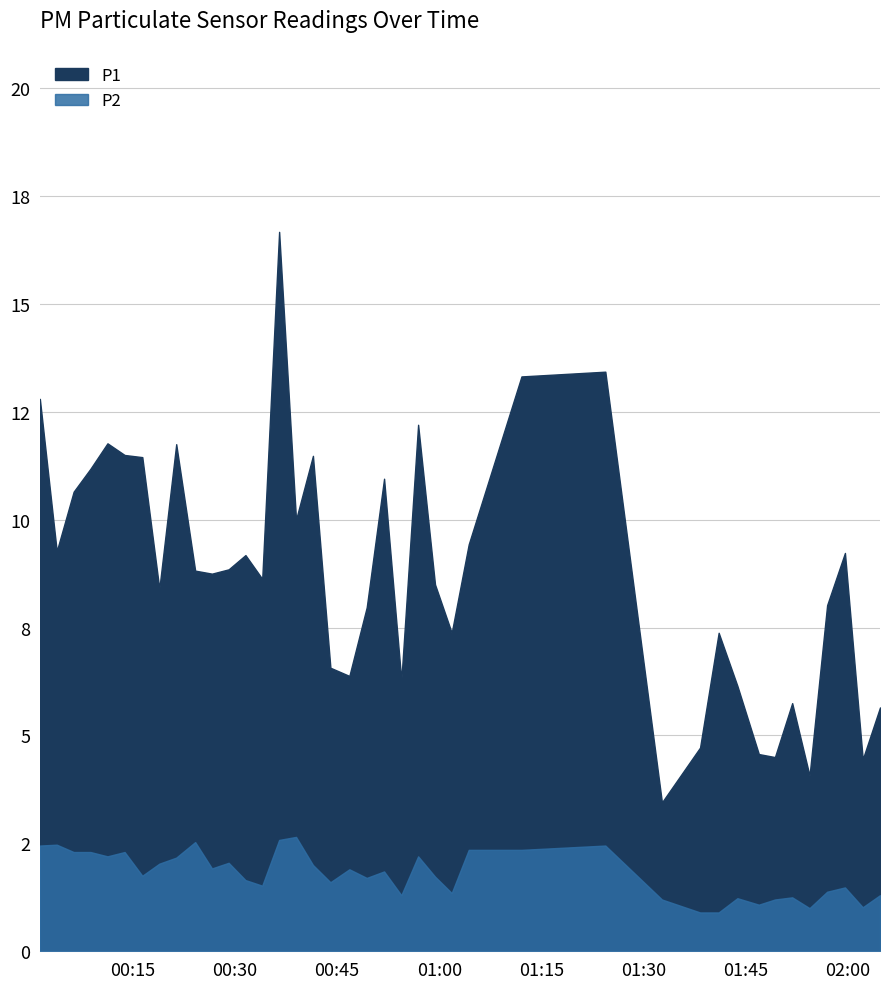

Which series has the largest total across all categories?

P1